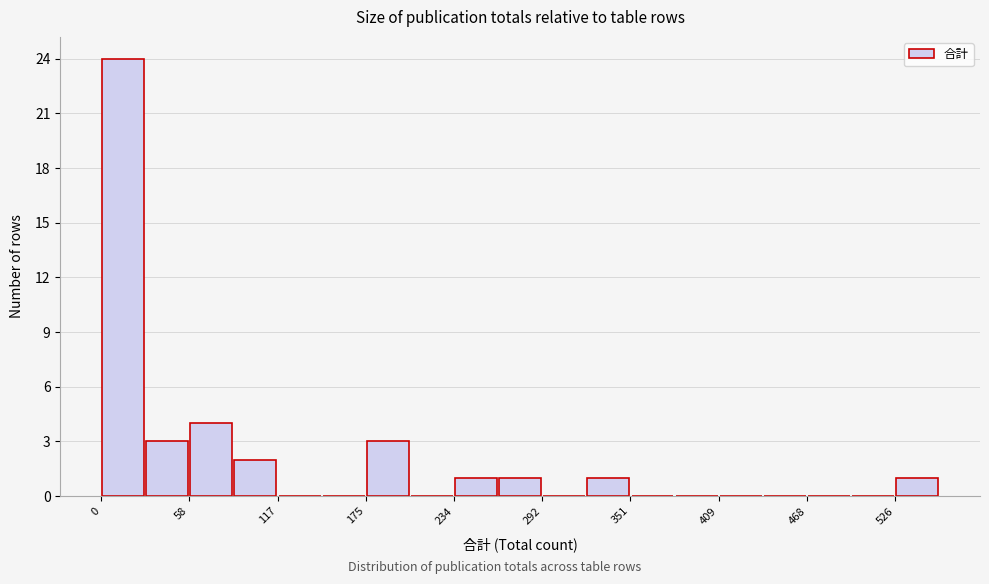

Read against the x-axis, roughly where is the centre of the tallest bar?

10